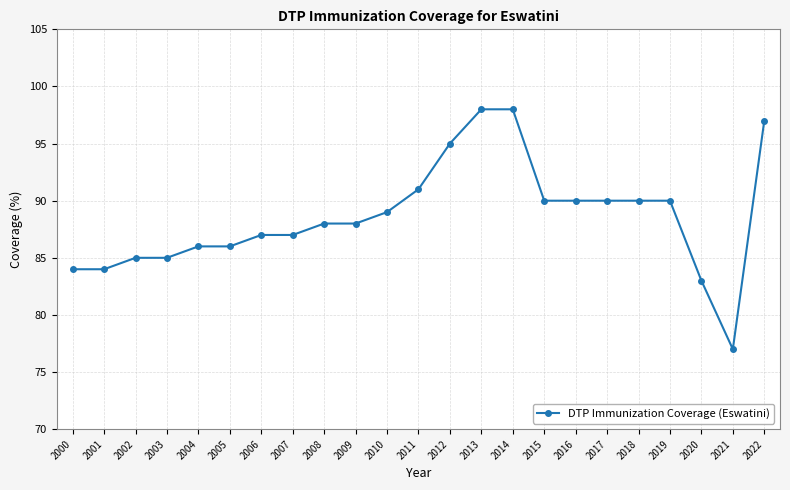

What is the maximum value shown in the chart?

98